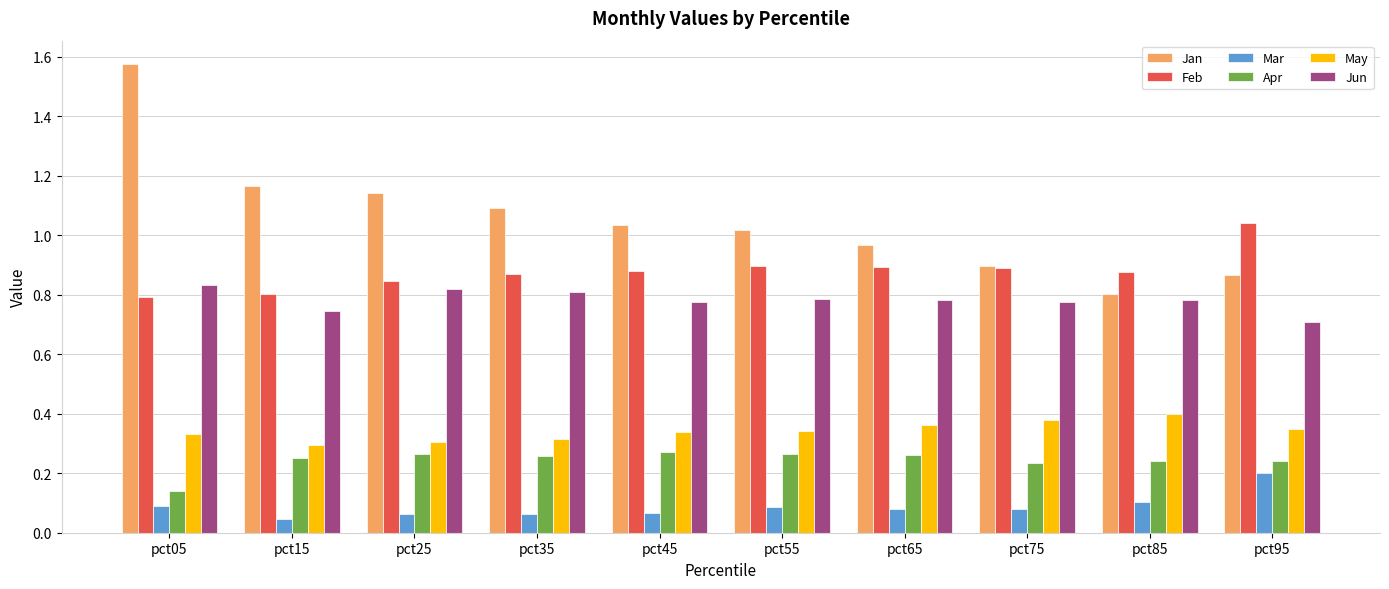

What is the sum of the Jun values at pct45 and pct15?

1.5